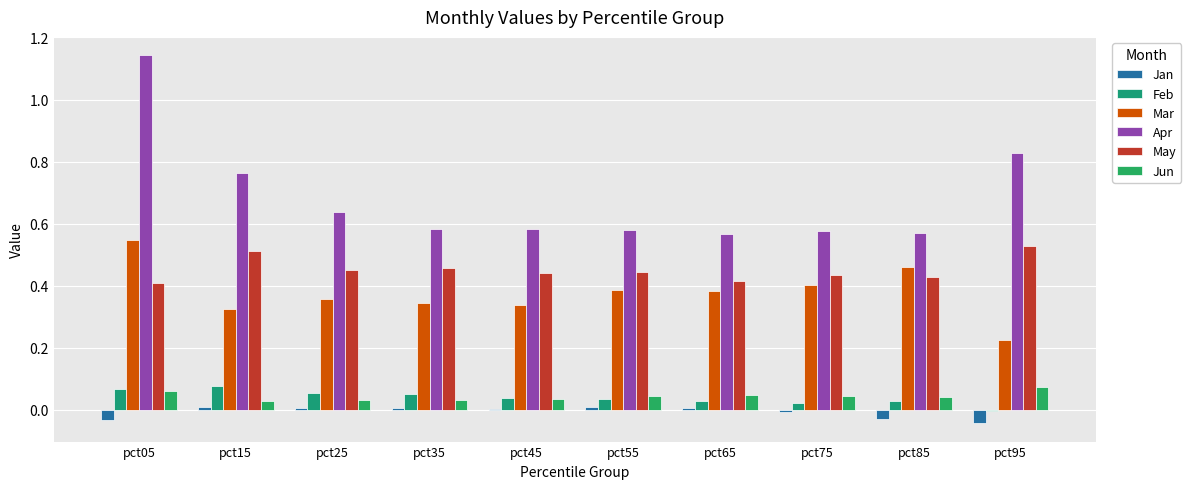

How many data points does each series have?

10